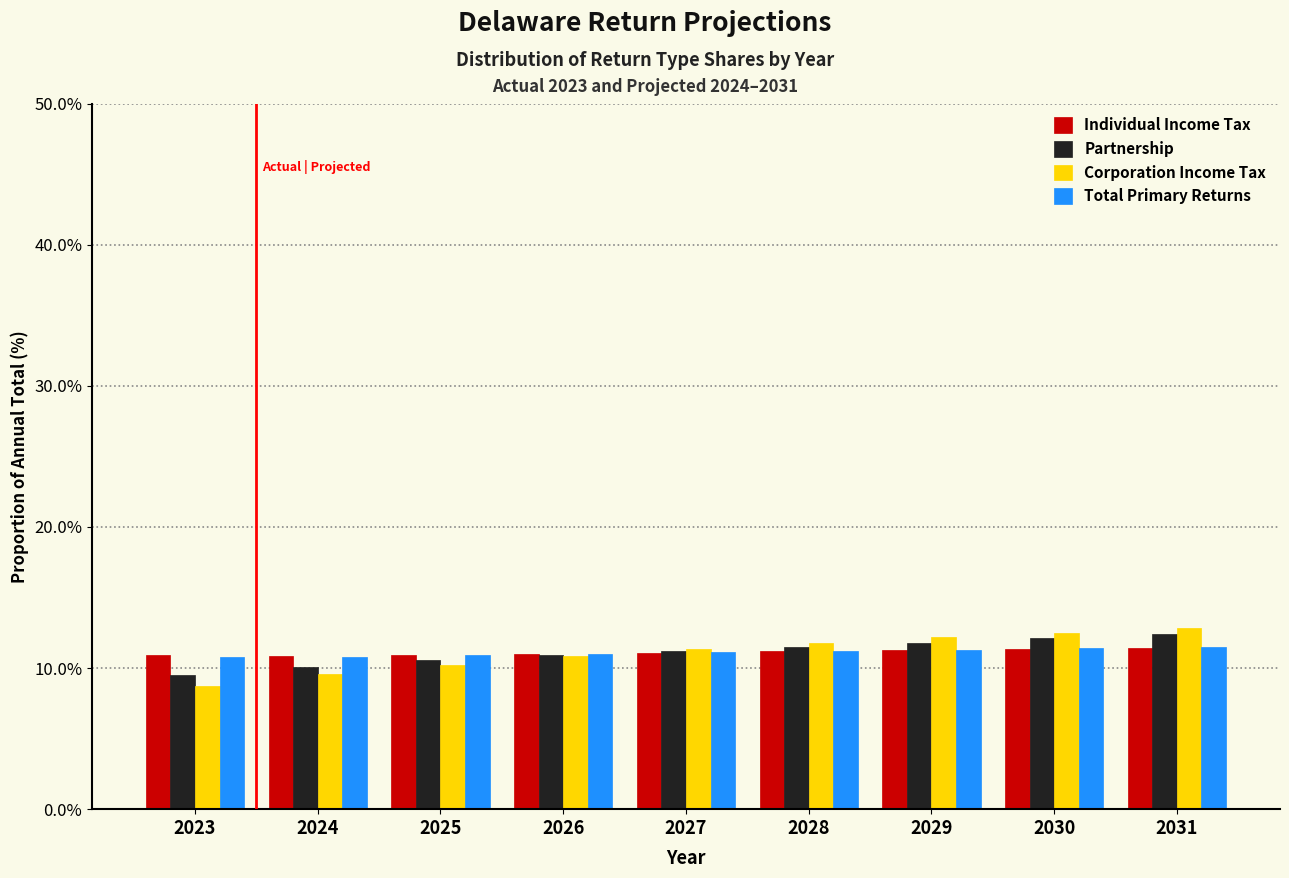

What is the sum of the Total Primary Returns values at 2027 and 2028?

22.3